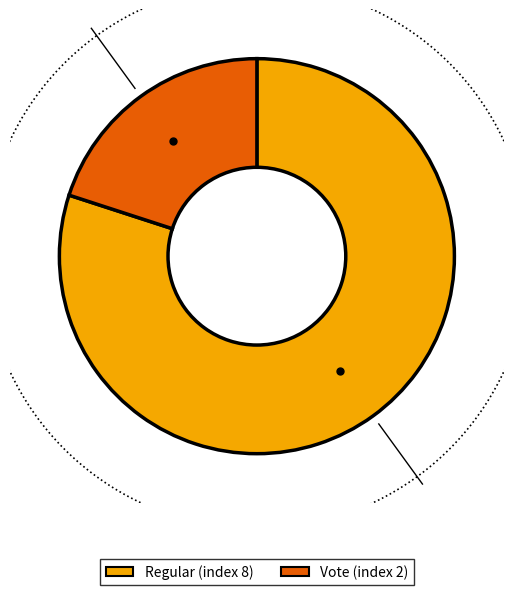

Is it true that Vote is 6% of the pie?

False